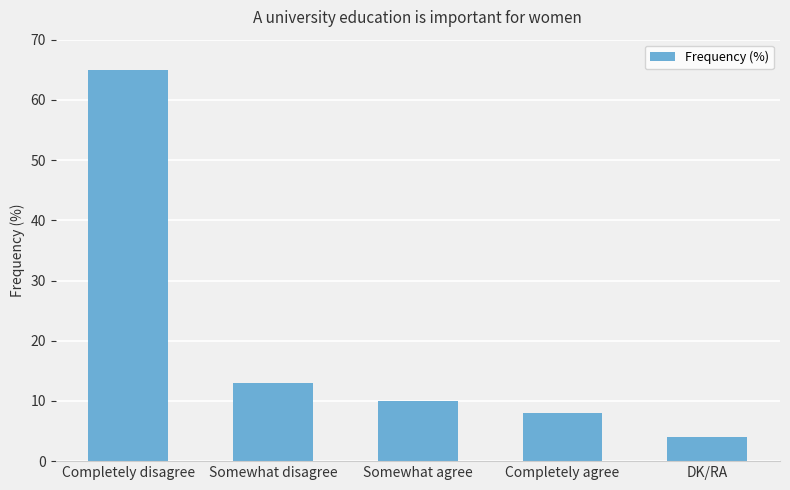

At which category does the chart reach its minimum across all series?

DK/RA